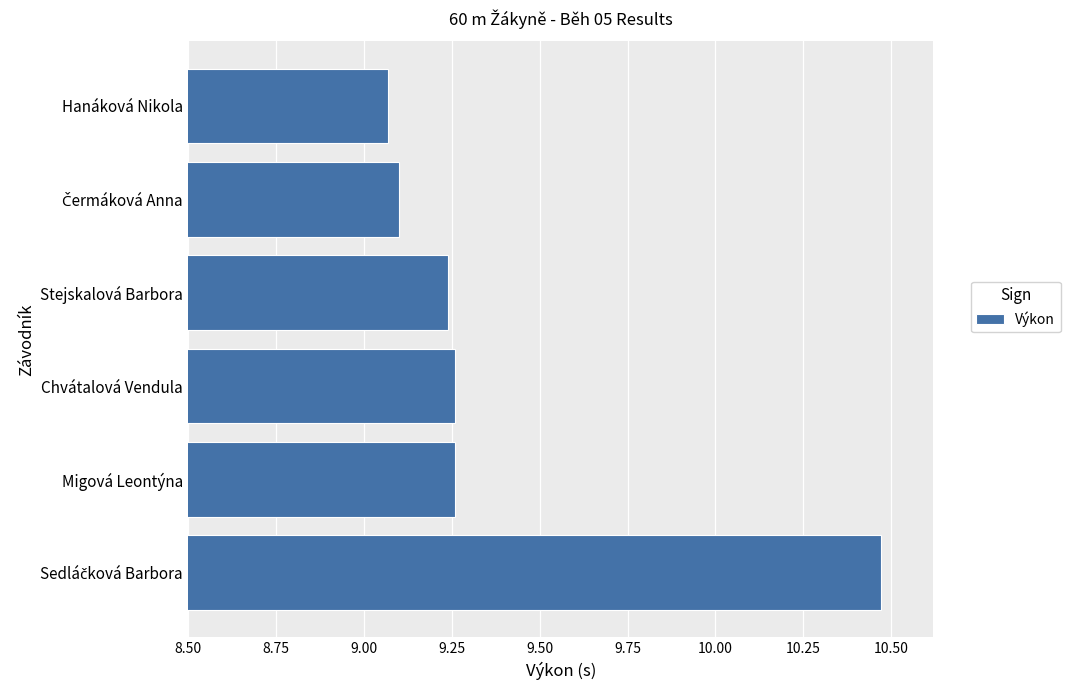

What is the average value?

9.4